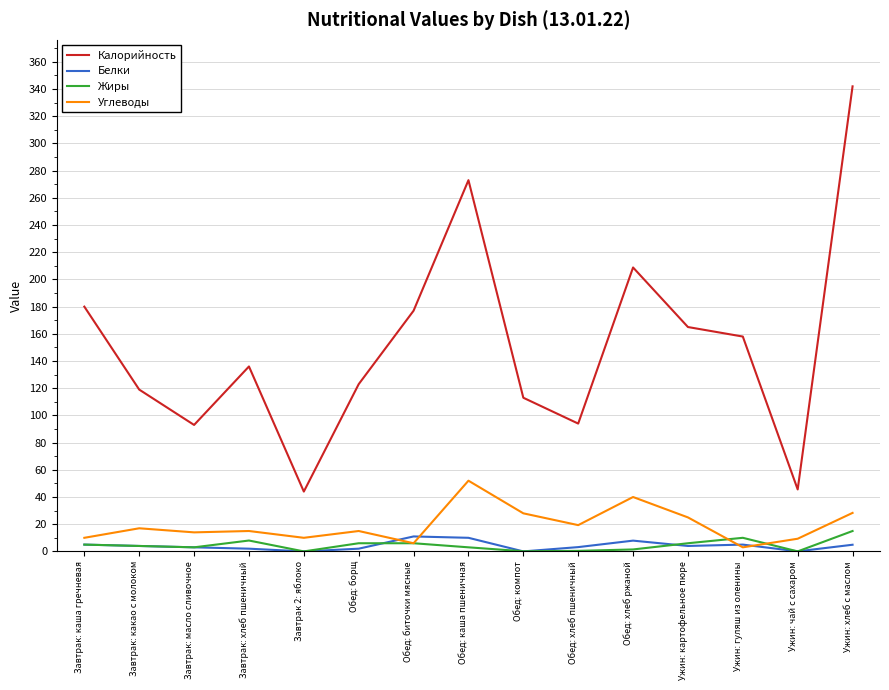

Which series has the widest spread of values?

Калорийность